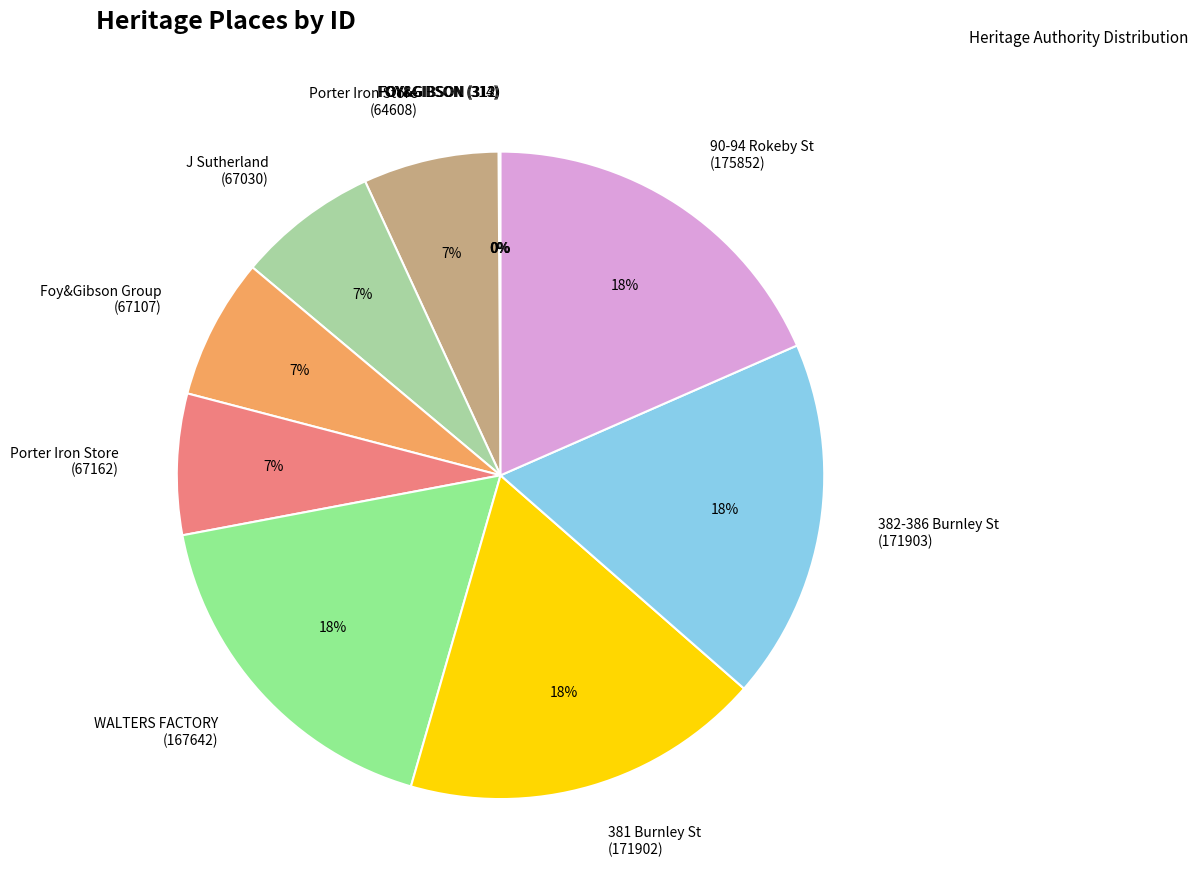

The Porter Iron Store (64608) slice represents 20% of the pie. True or false?

False